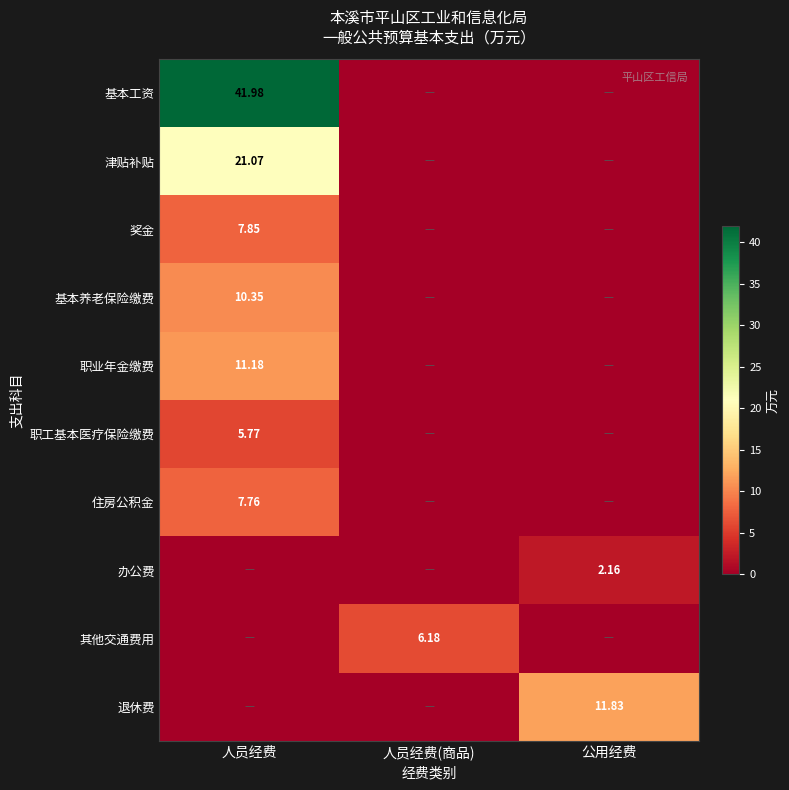

Which label corresponds to the largest value in the chart?

人员经费